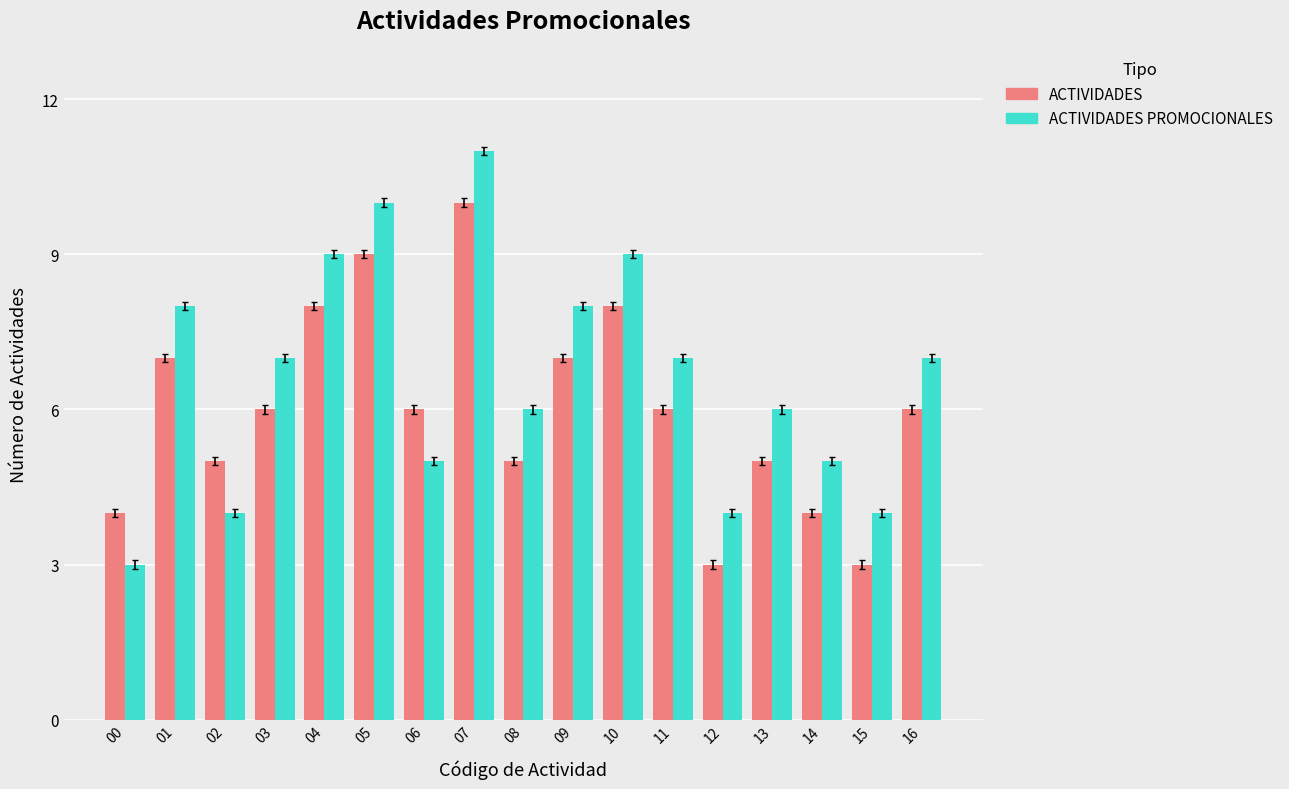

Reading left to right, list all the values displayed in this chart.

ACTIVIDADES: 4	7	5	6	8	9	6	10	5	7	8	6	3	5	4	3	6
ACTIVIDADES PROMOCIONALES: 3	8	4	7	9	10	5	11	6	8	9	7	4	6	5	4	7